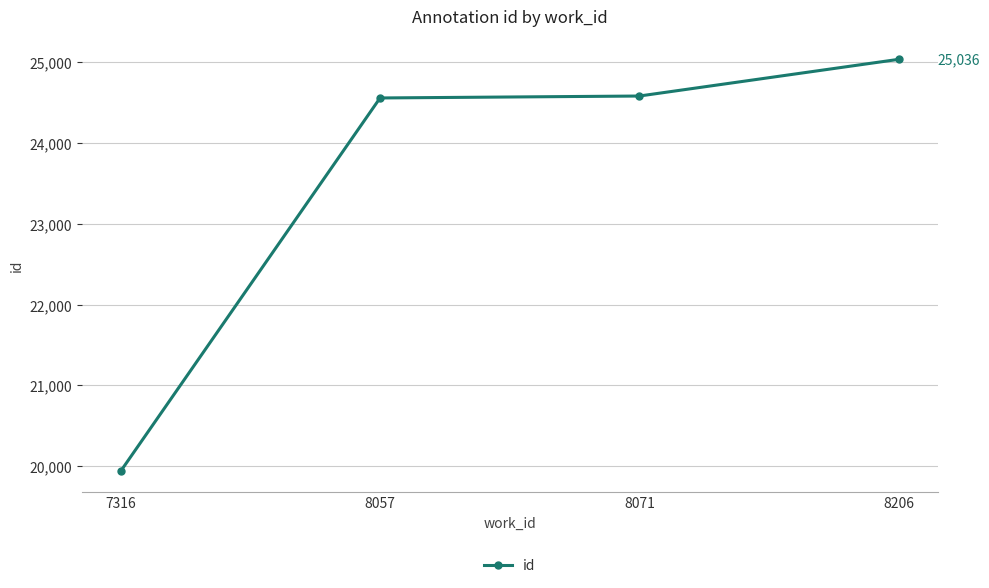

At which category does the chart reach its minimum across all series?

7316